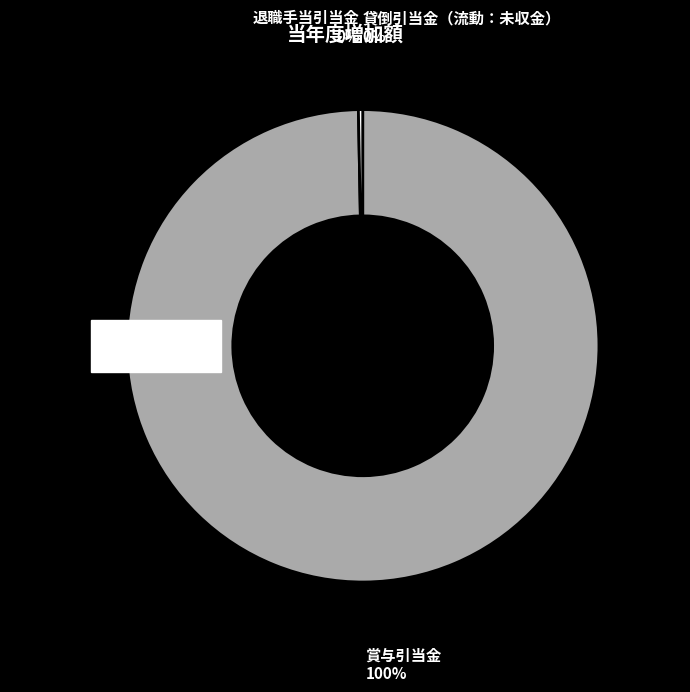

Rank the categories by value from lowest to highest.

貸倒引当金（流動：未収金）, 退職手当引当金, 賞与引当金